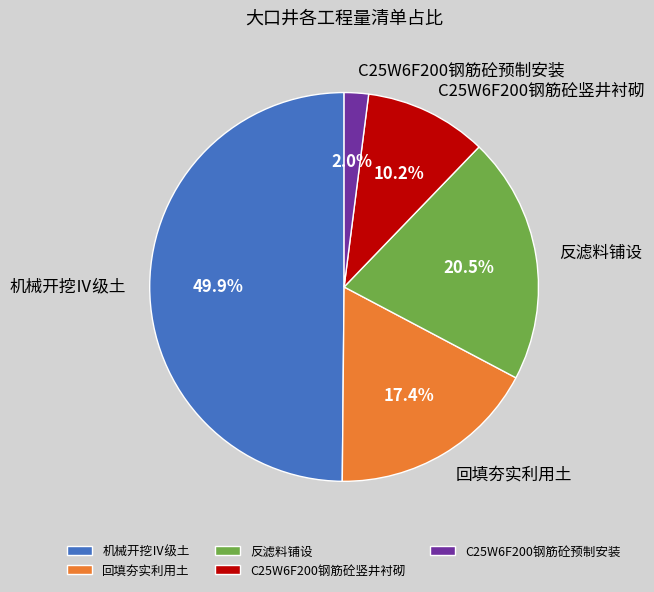

Which slice is the largest?

机械开挖Ⅳ级土